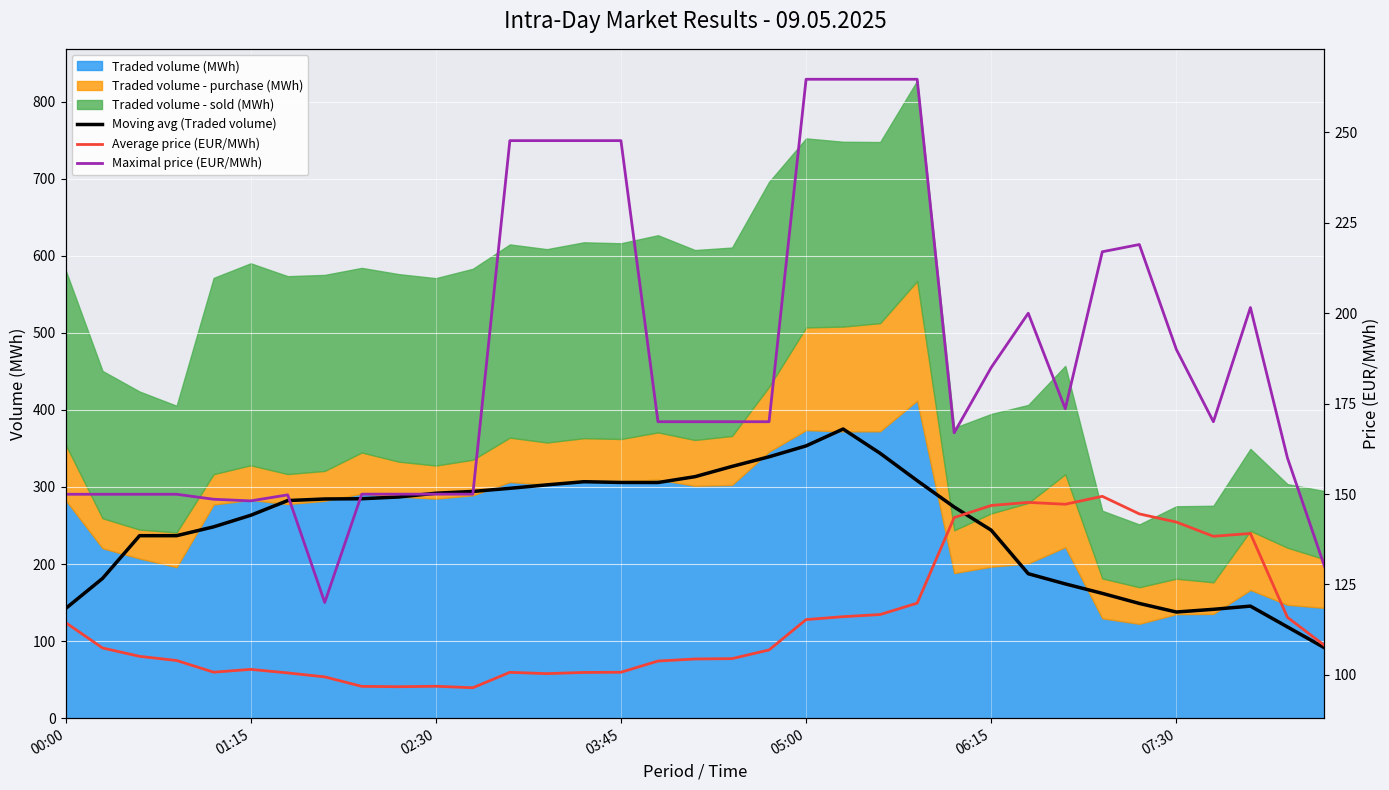

Which category has the highest value in the Maximal price (EUR/MWh) series?

05:00